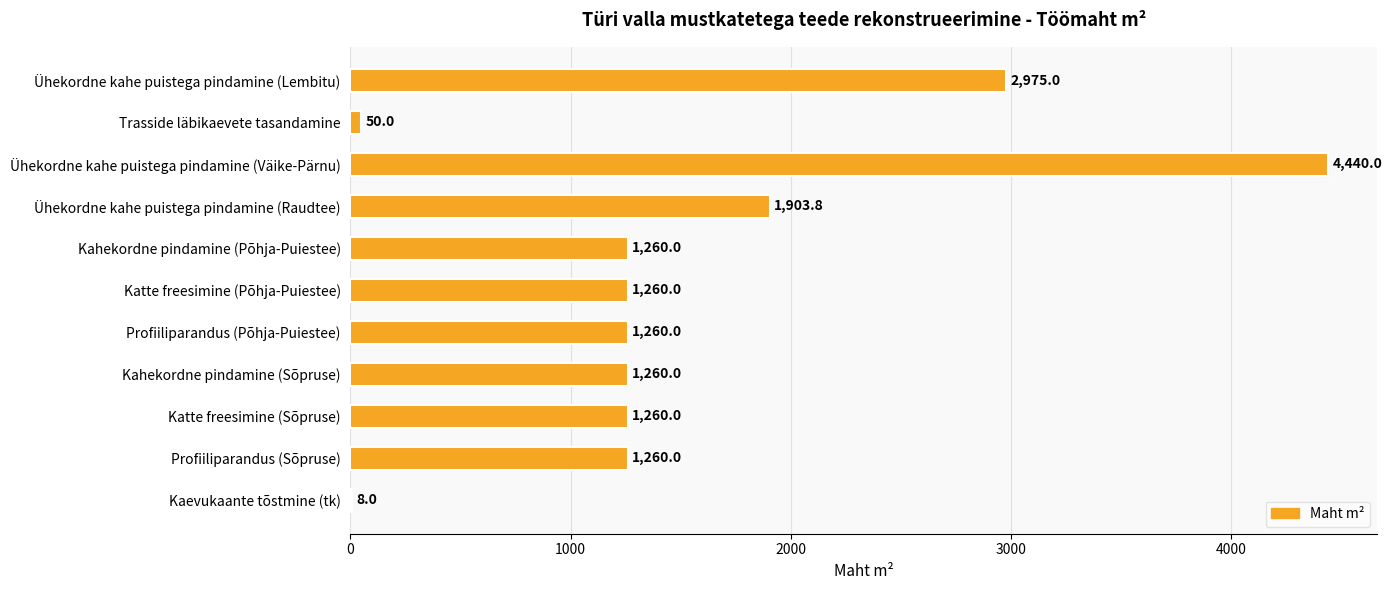

What value does the data have at Profiiliparandus (Põhja-Puiestee)?

1260.0